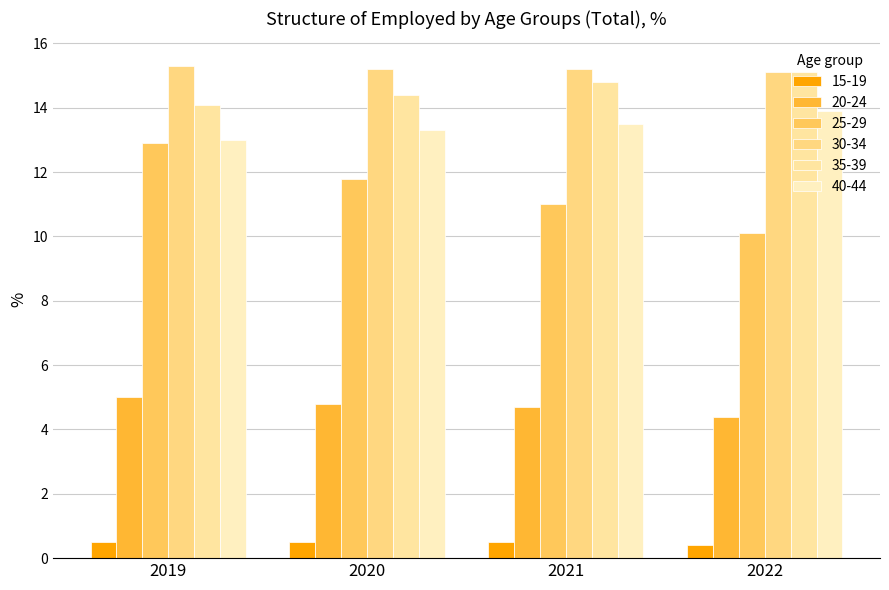

Are the bars horizontal?

No